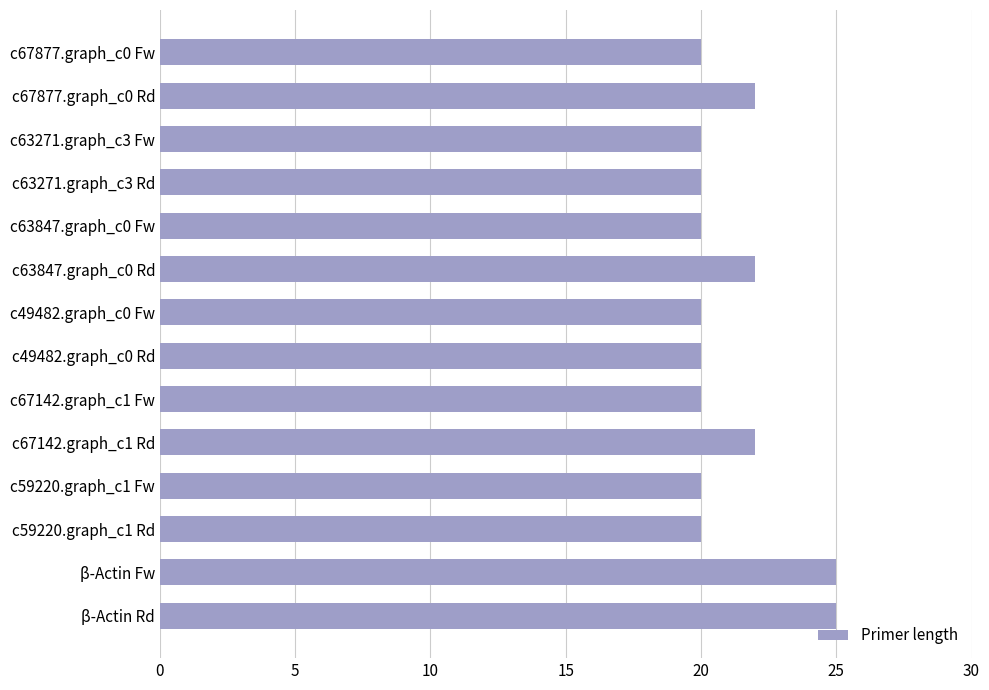

Count the number of categories in the chart.

14